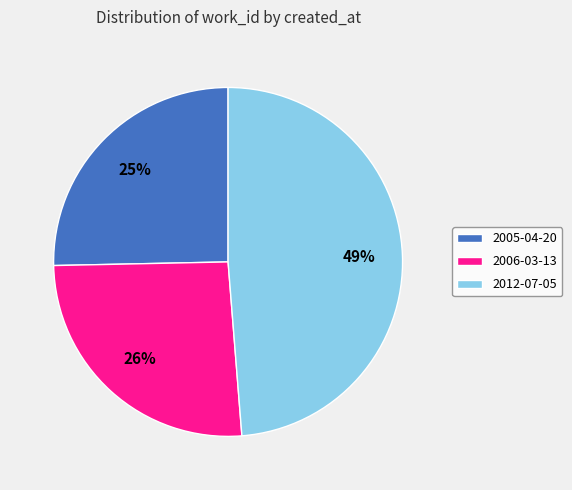

Does any single category account for the majority?

No